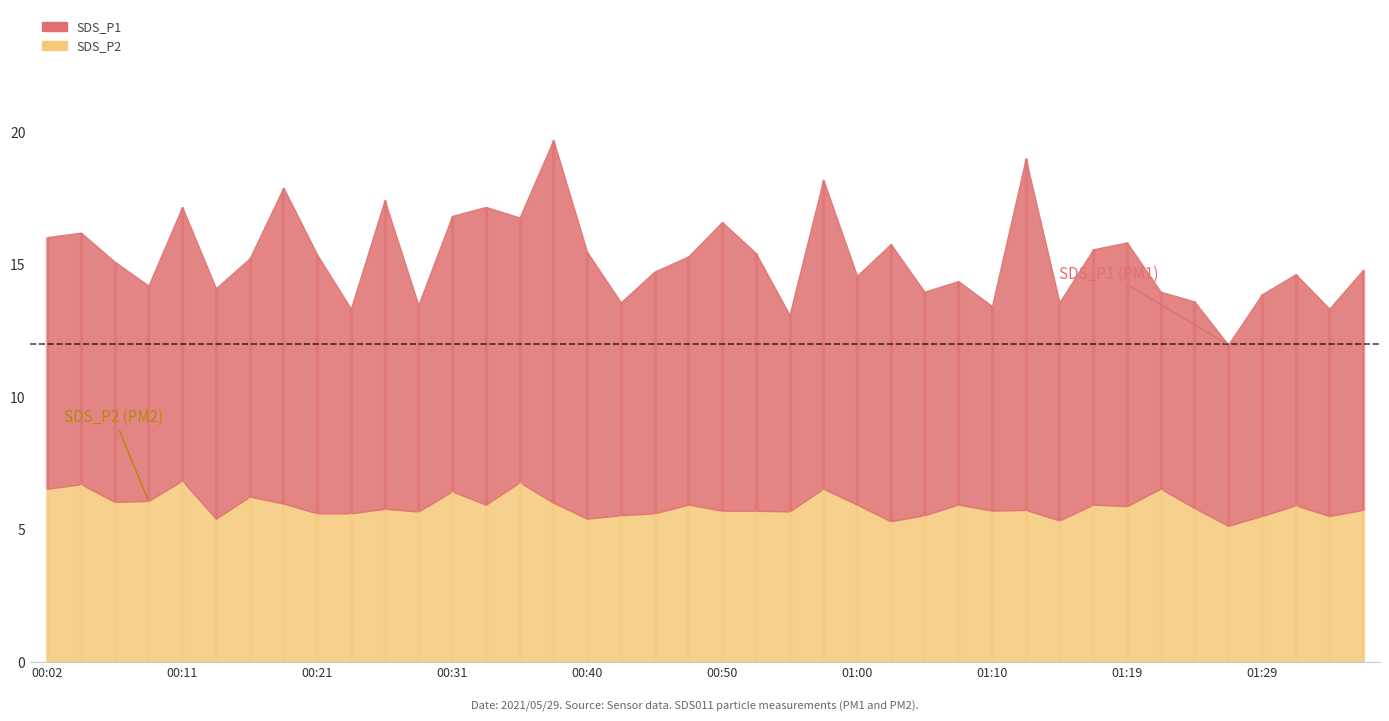

At which category does SDS_P2 reach its first local valley?

00:06